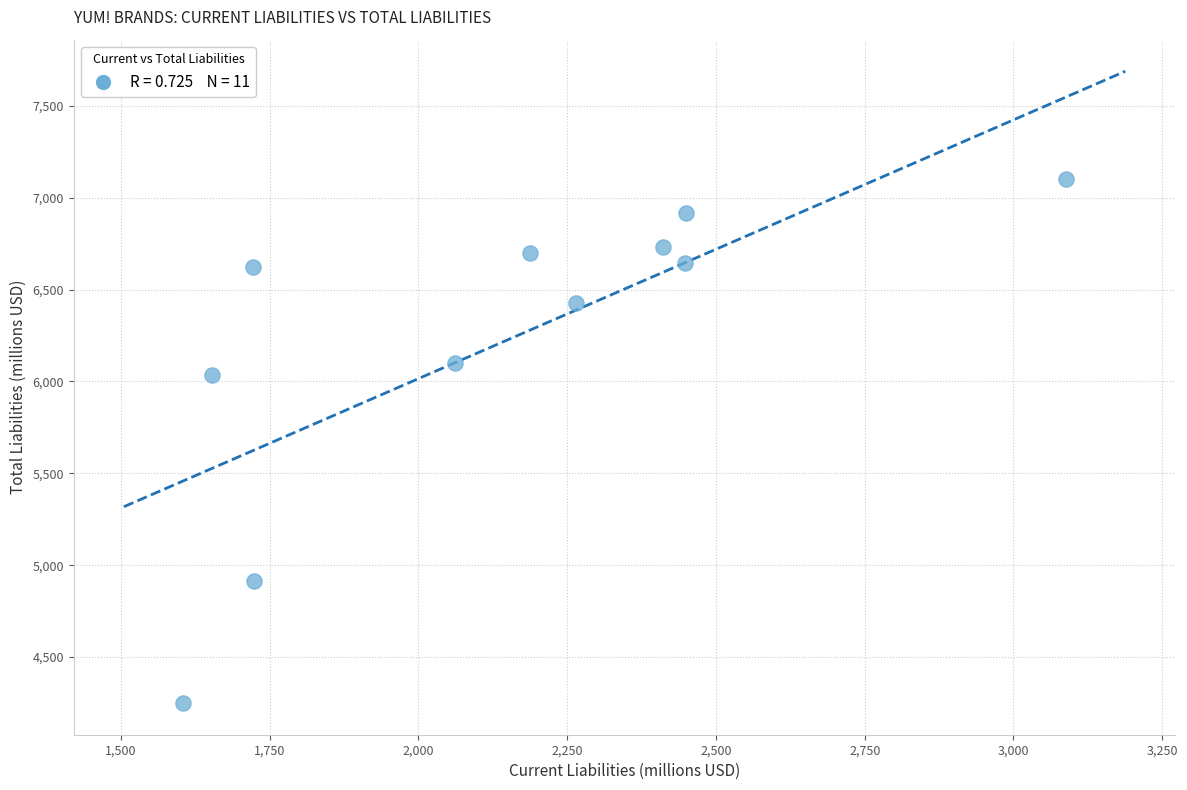

What Y value in the scatter plot is closest to 5674?

6034